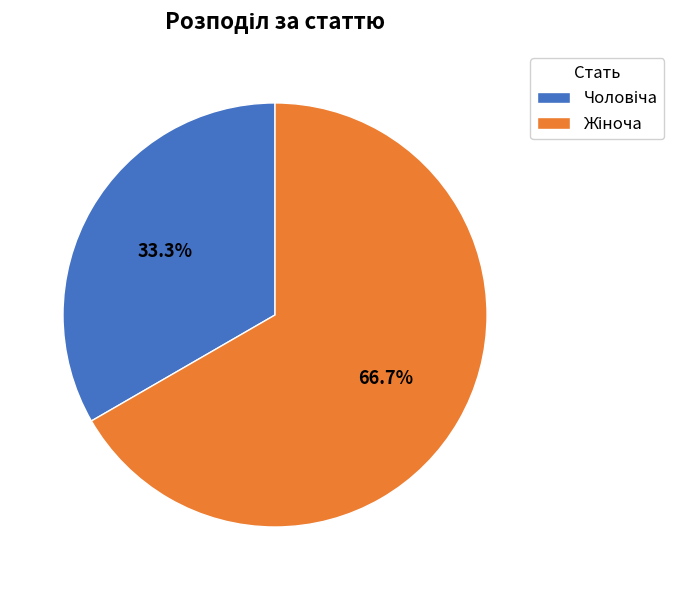

Is there any slice that represents more than half of the pie?

Yes